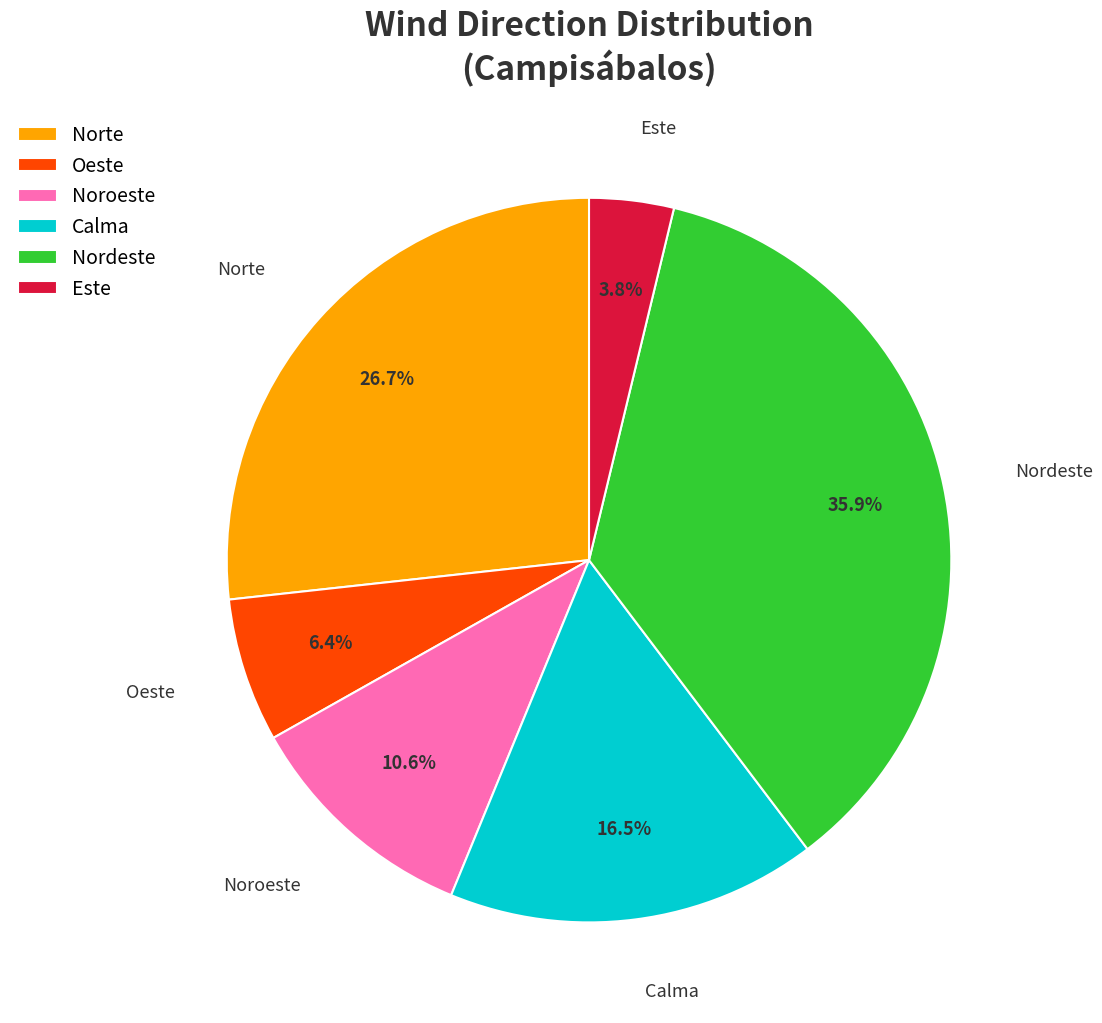

Does any single category account for the majority?

No